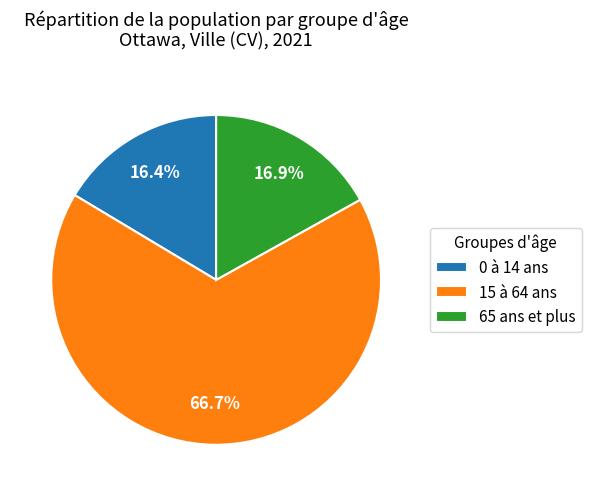

Rank the categories by value from highest to lowest.

15 à 64 ans, 65 ans et plus, 0 à 14 ans